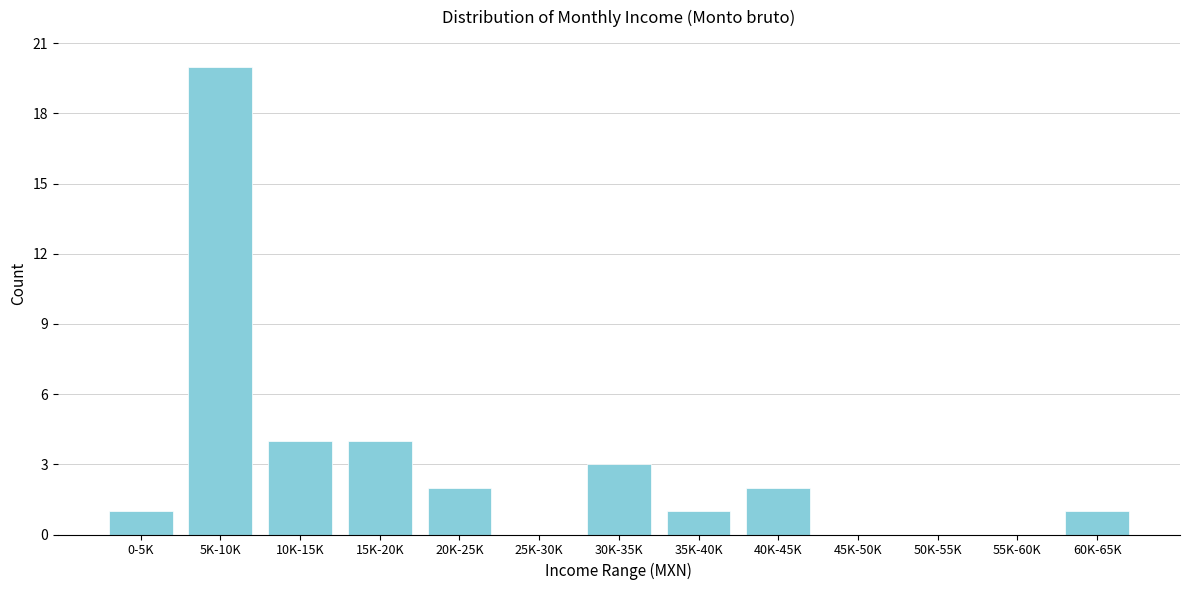

Reading left to right, extract all data points from this chart.

0-5K=1	5K-10K=20	10K-15K=4	15K-20K=4	20K-25K=2	25K-30K=0	30K-35K=3	35K-40K=1	40K-45K=2	45K-50K=0	50K-55K=0	55K-60K=0	60K-65K=1